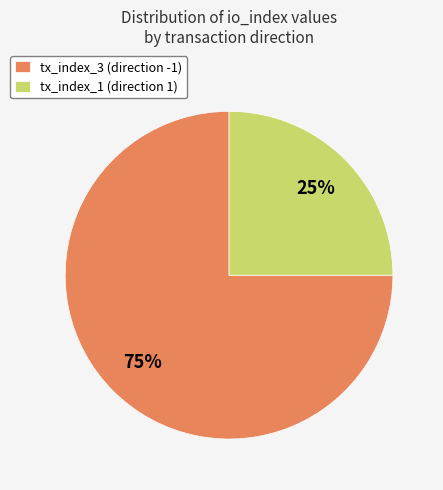

Combined, do tx_index_1 (direction 1) and tx_index_3 (direction -1) account for over 50%?

Yes